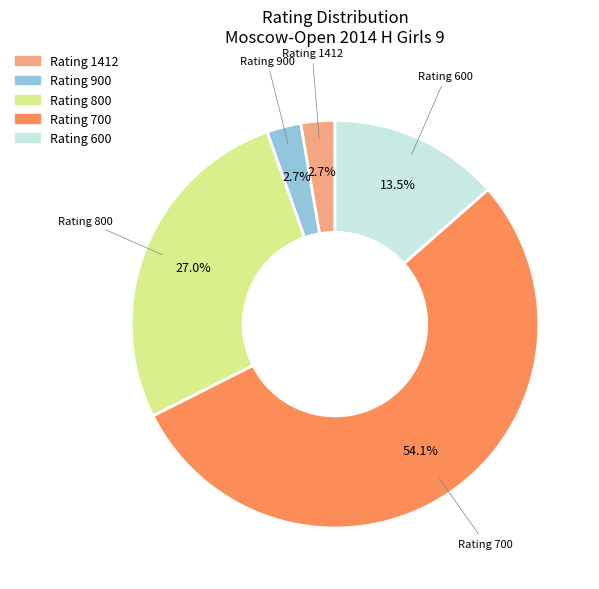

Does any single category account for the majority?

Yes